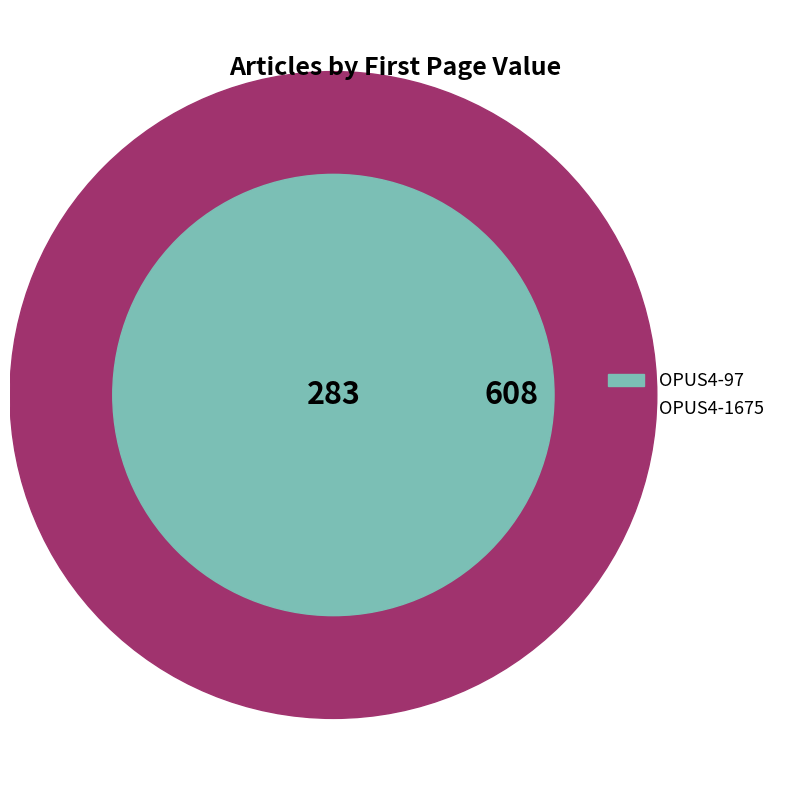

Is it true that OPUS4-1675 is 53% of the pie?

False